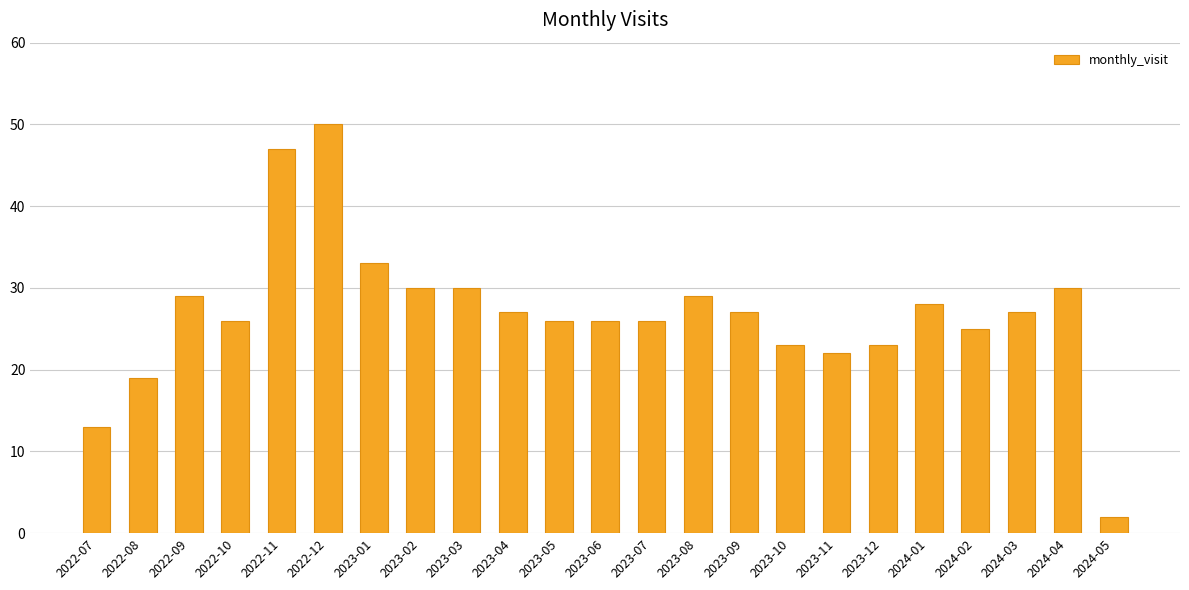

What is the greatest value displayed?

50